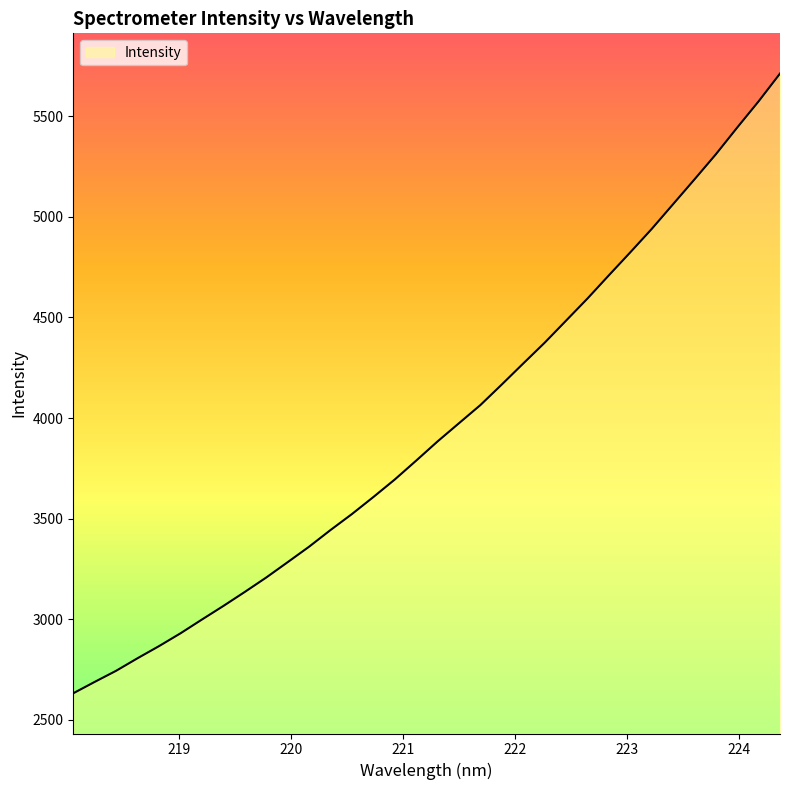

What is the smallest value displayed?

2631.7